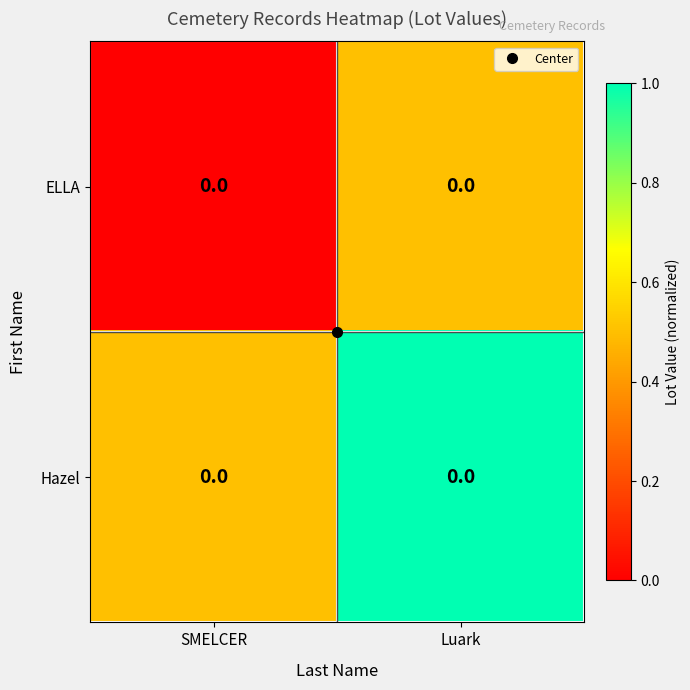

At which category is the sum across all series the highest?

Luark